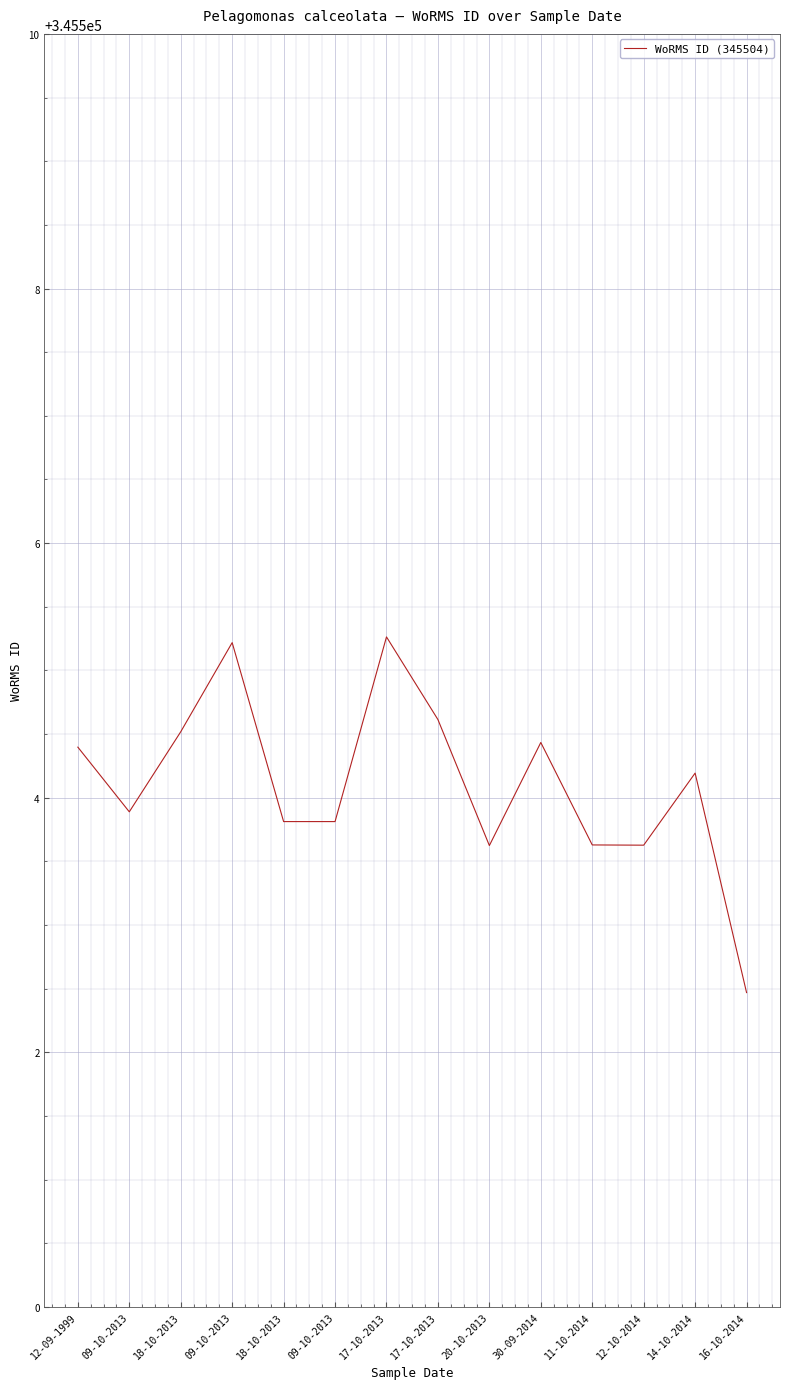

Does the chart have visible grid lines?

Yes